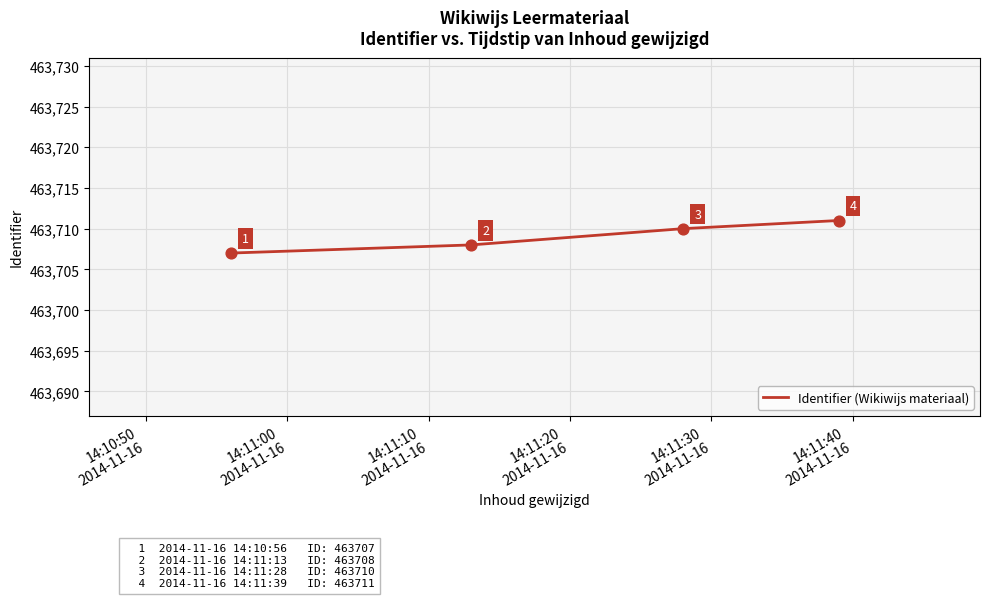

What is the greatest value displayed?

463711